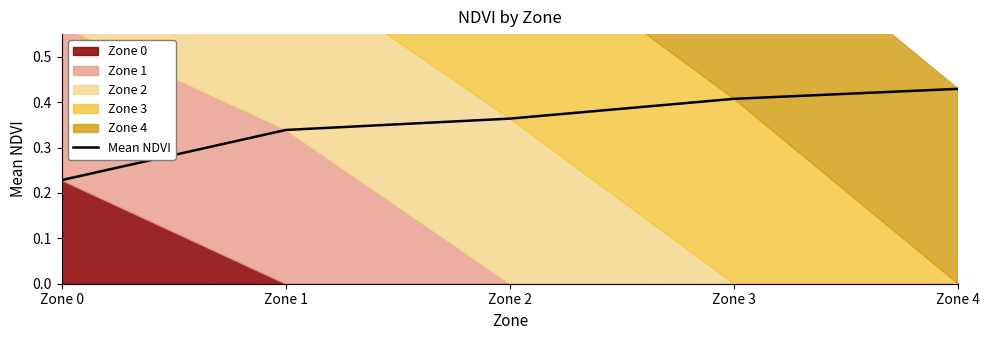

Does the chart display data point markers on the line(s)?

No